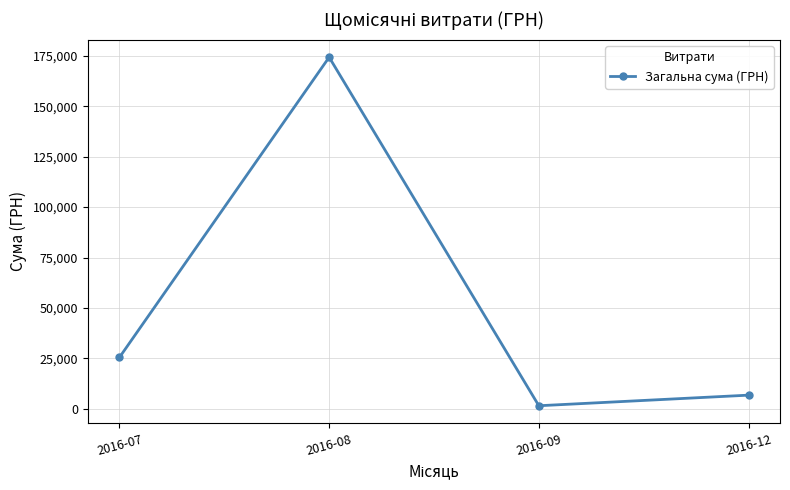

The chart shows a value of 6825.0 at 2016-12. True or false?

True